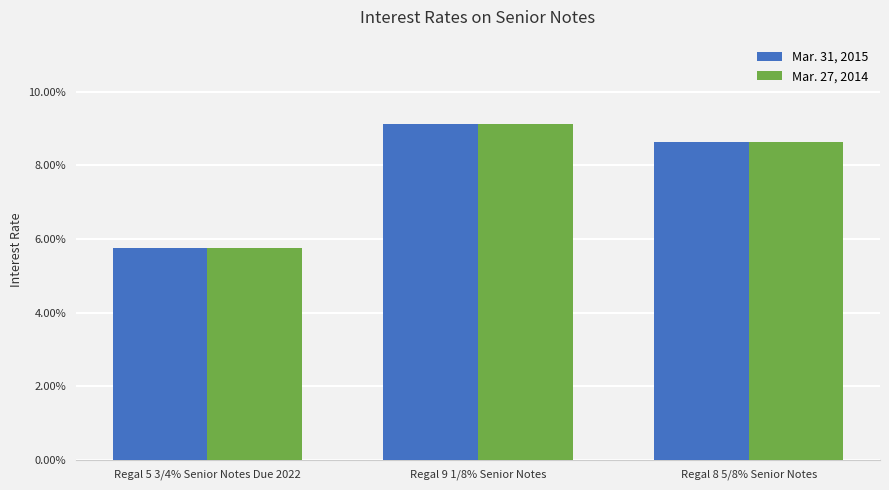

Are the bars grouped side by side (vs. stacked)?

Yes